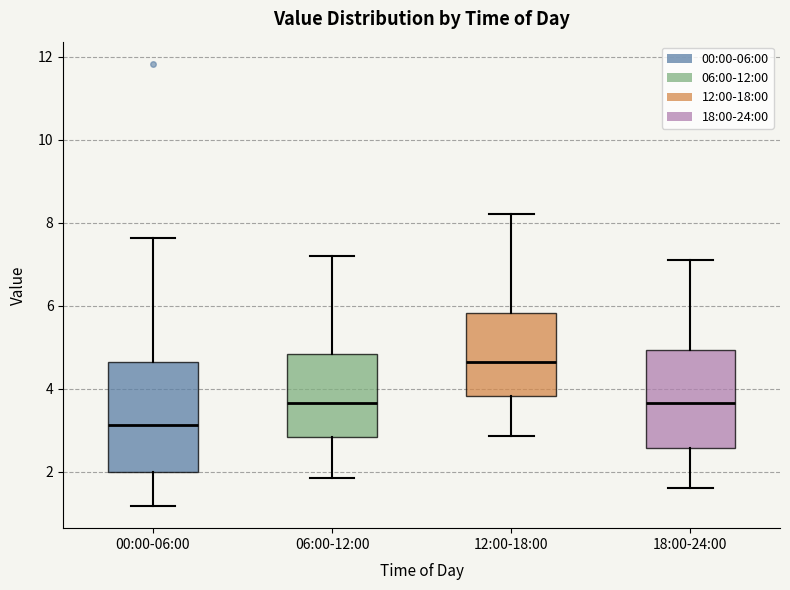

Where does the median line of the box for 12:00-18:00 sit on the y-axis? The values are not printed on the chart, so give them approximately, as read against the axis.

4.6